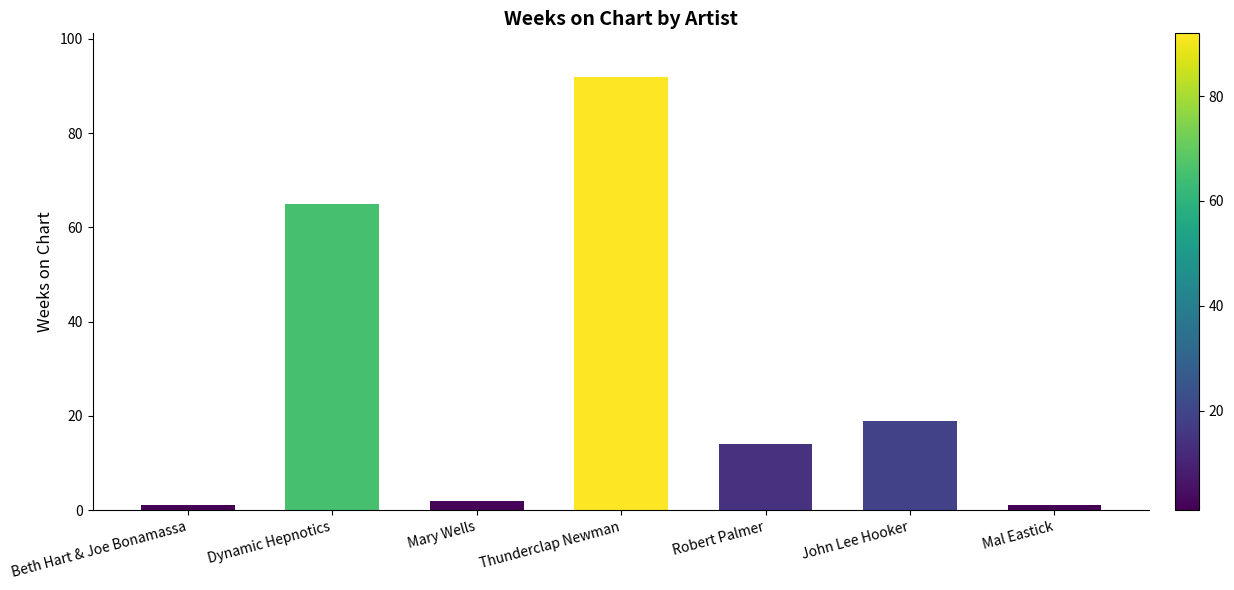

Approximately how many times larger is the value at Robert Palmer compared to Thunderclap Newman?

0.2